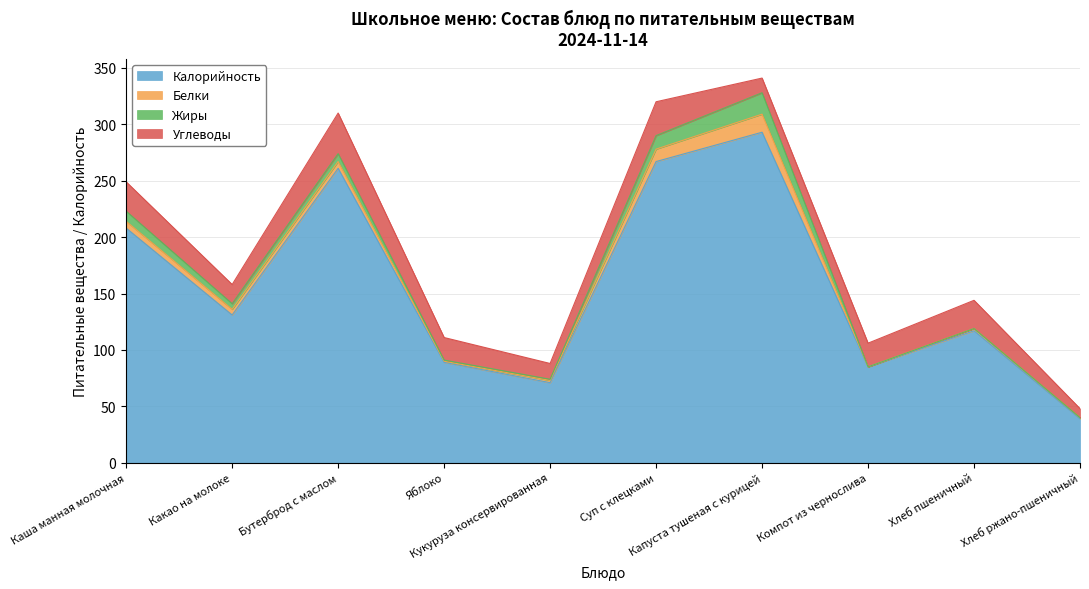

True or false: Жиры has more than 2 points higher than both neighbors.

False